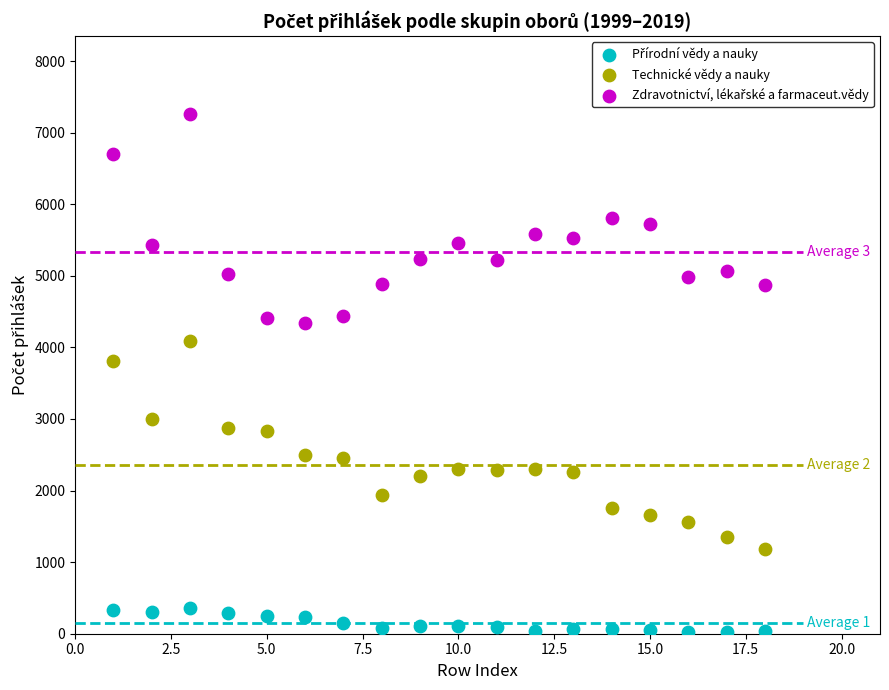

Across all data points, what is the range of X values (max minus min)?

17